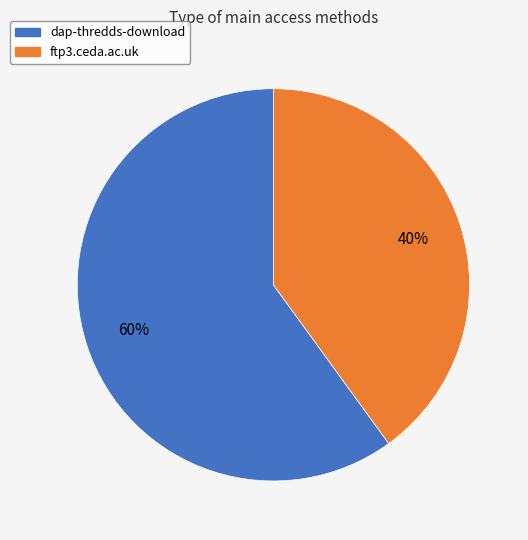

Approximately how many times larger is the value at ftp3.ceda.ac.uk compared to dap-thredds-download?

0.7